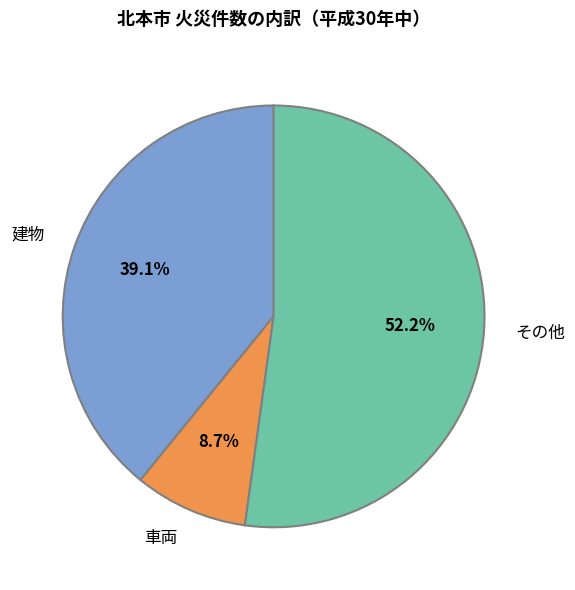

How many segments does this pie chart have?

3